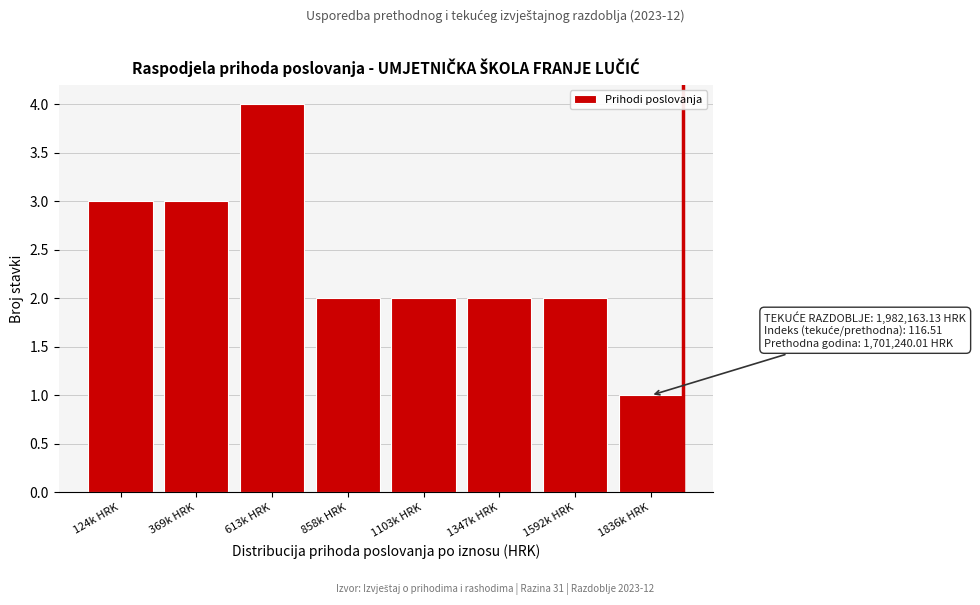

Reading left to right, what are all the values shown in this chart?

124k HRK=3	369k HRK=3	613k HRK=4	858k HRK=2	1103k HRK=2	1347k HRK=2	1592k HRK=2	1836k HRK=1